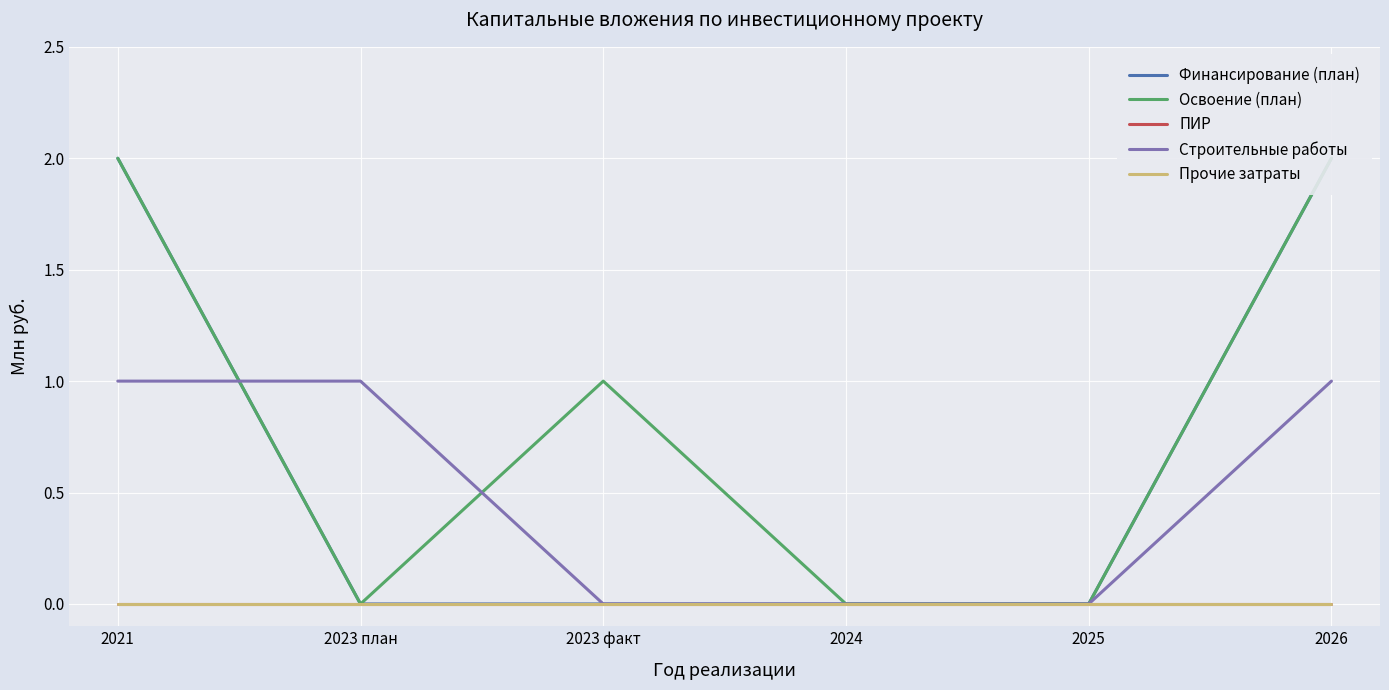

True or false: Строительные работы and Финансирование (план) intersect in this chart.

True